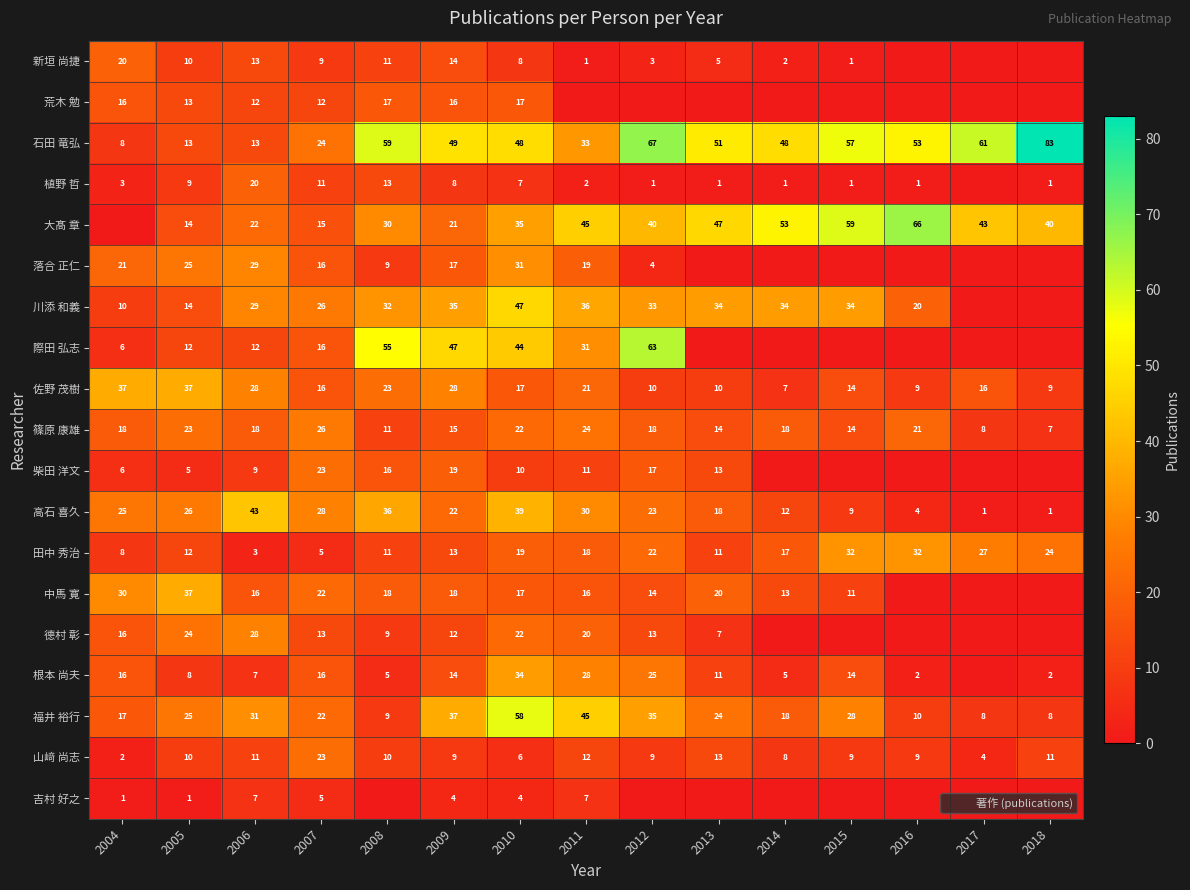

Which has a higher value, 2012 or 2005?

2005